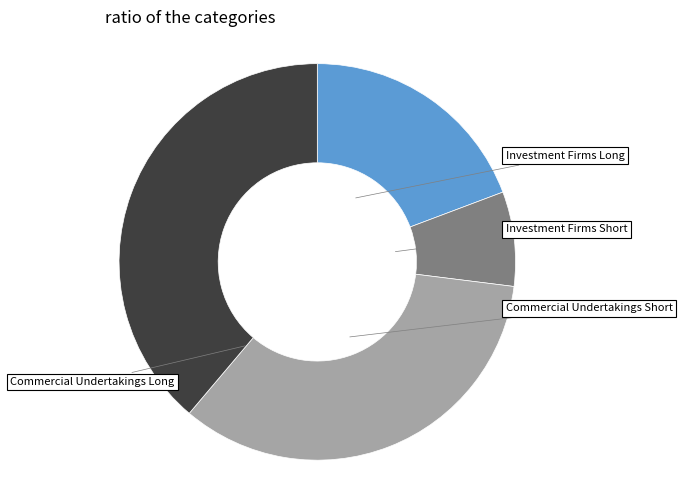

How many slices are in this pie chart?

4